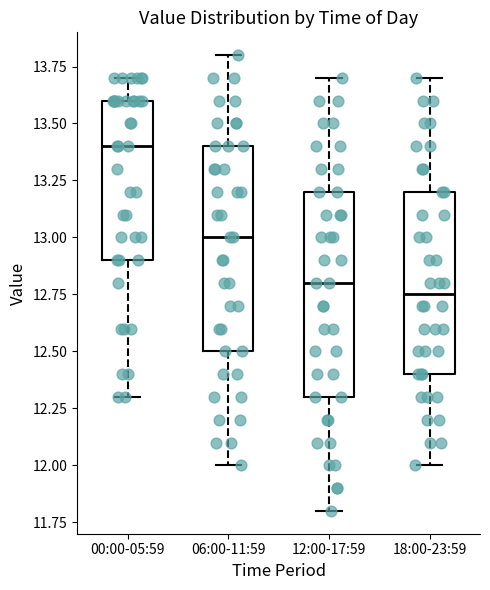

Which box's median line is the lowest?

18:00-23:59